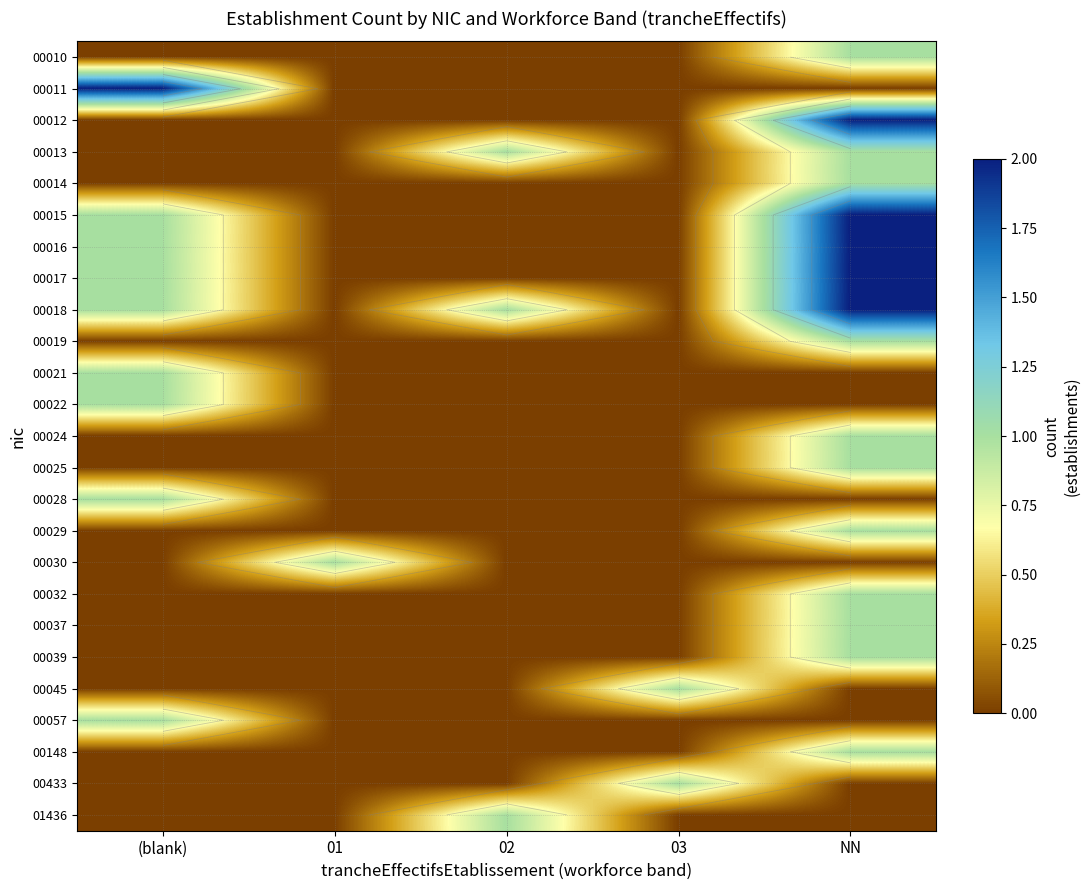

Is it true that 00028 equals 0 at 01?

False